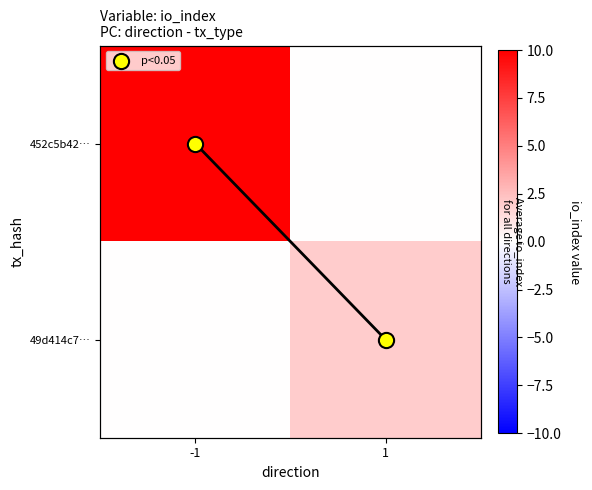

What is the sum of the 49d414c7… values at -1 and 1?

2